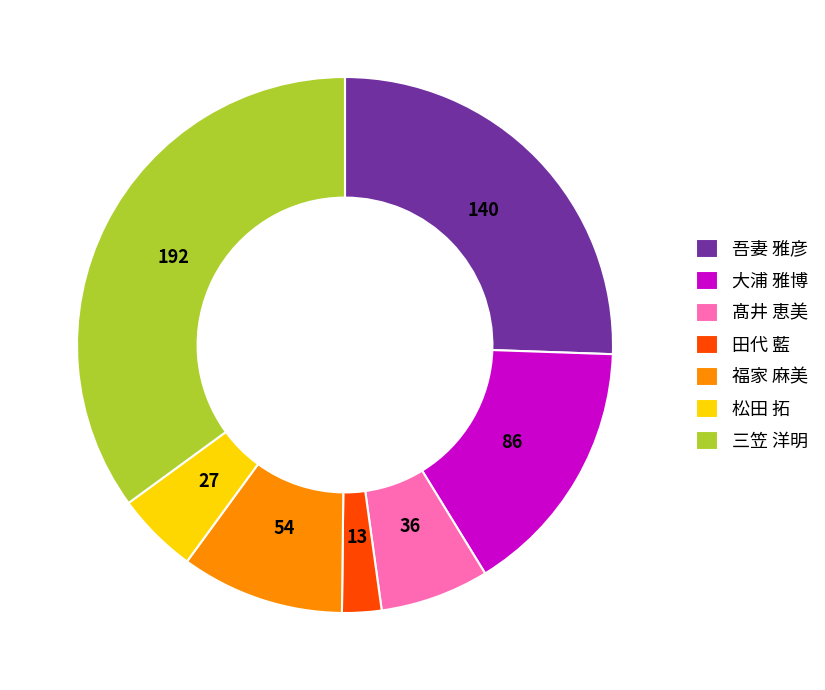

What is the ratio of the value at 髙井 恵美 to the value at 田代 藍?

2.8